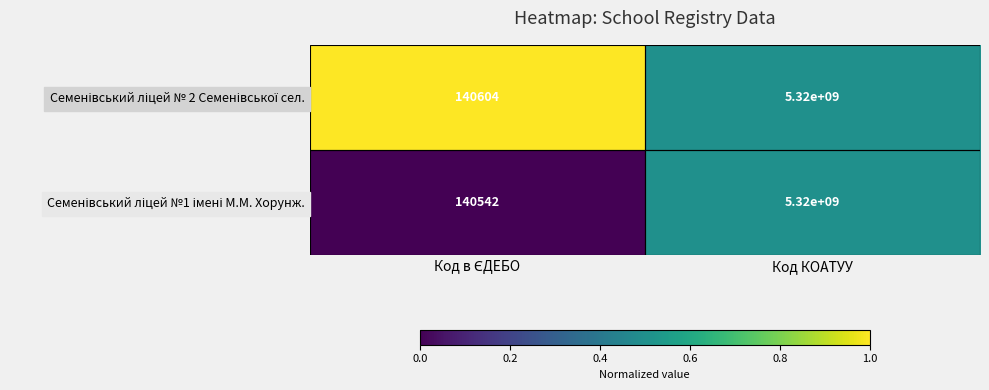

Which label corresponds to the largest value in the chart?

Код КОАТУУ